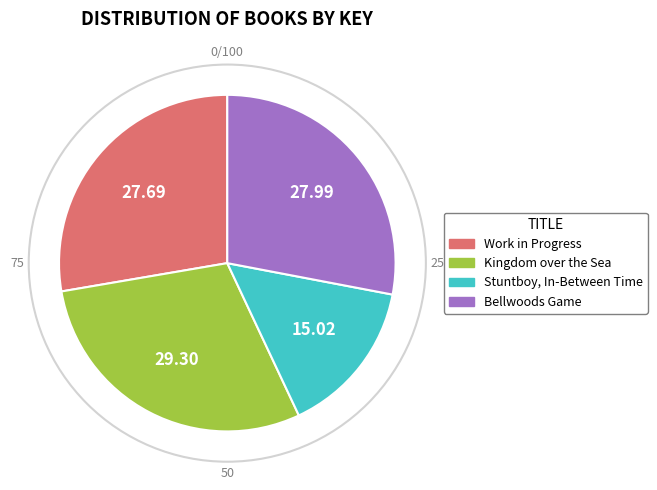

Is there a majority slice in this chart?

No